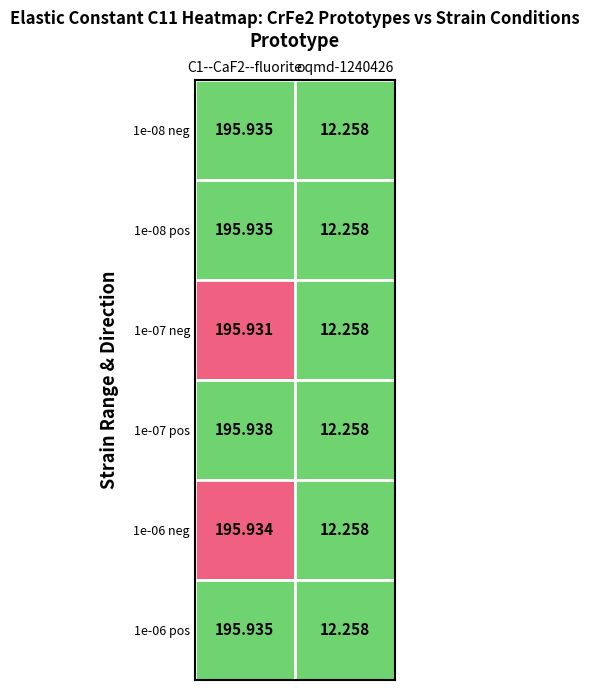

How many C1--CaF2--fluorite values are between 195 and 196?

6